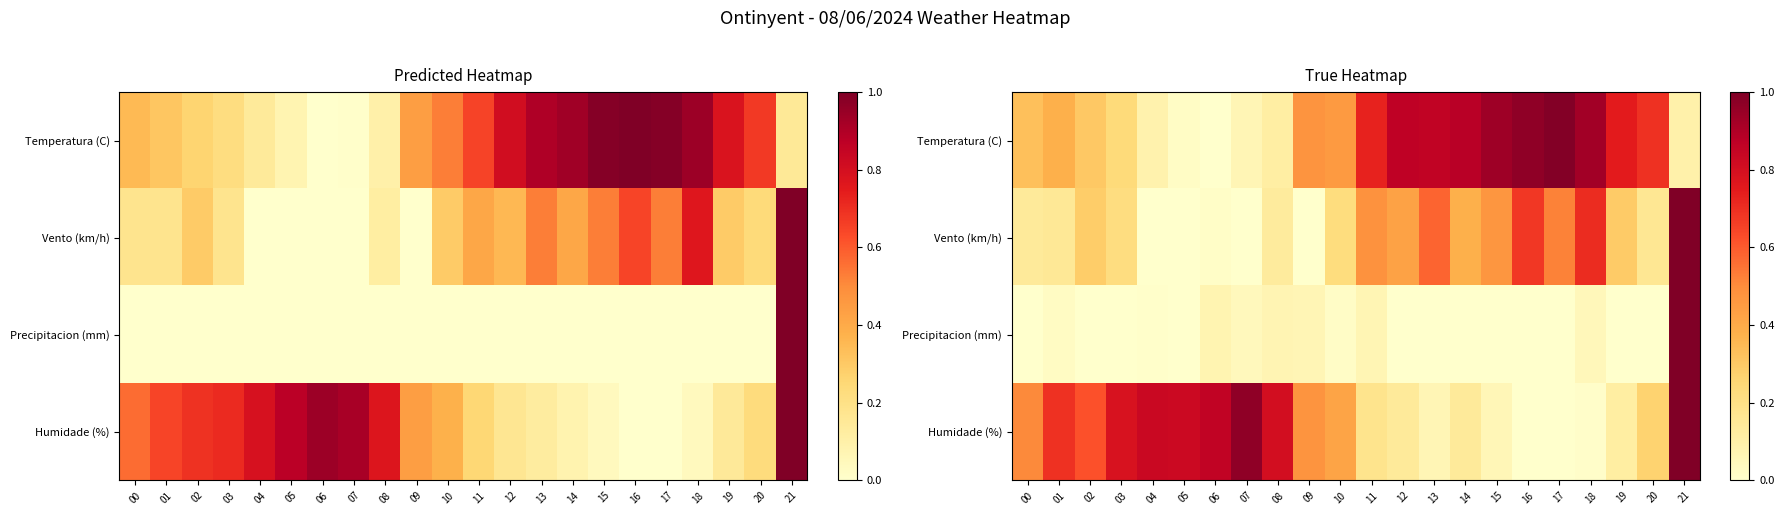

Is the value of Precipitacion (mm) at 20 greater than the value of Temperatura (C) at 05?

No